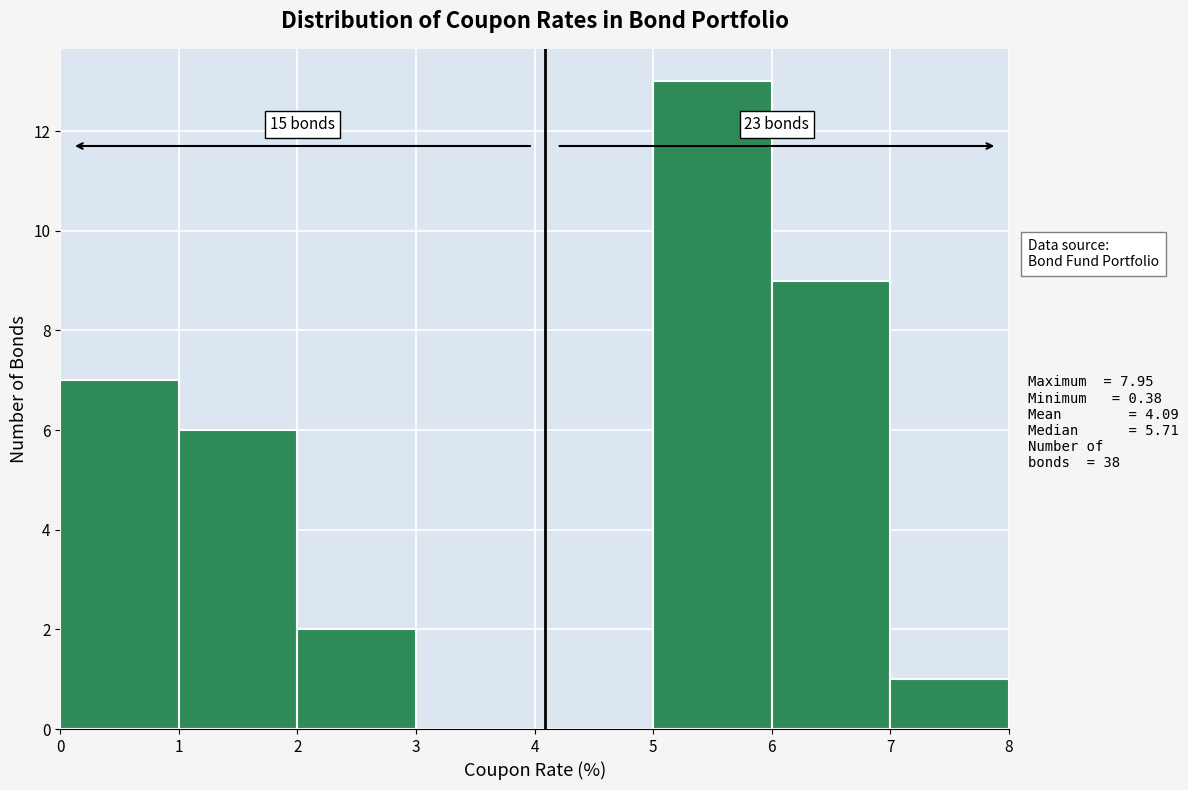

Over which range of the x-axis is the bar tallest?

5 to 6